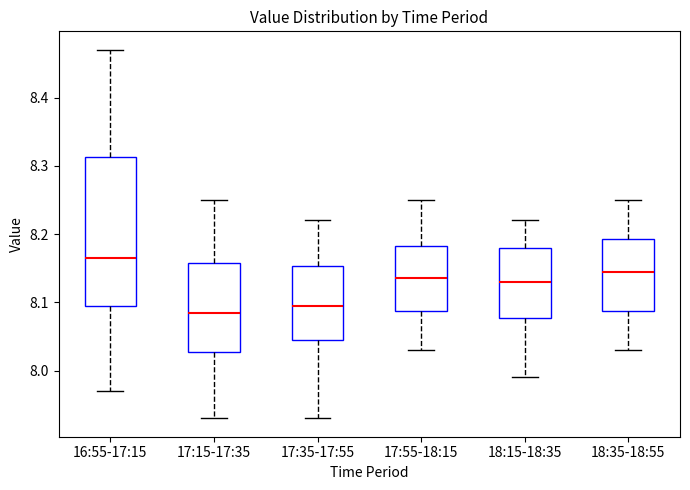

Which box is the tallest, from its lower edge to its upper edge?

16:55-17:15